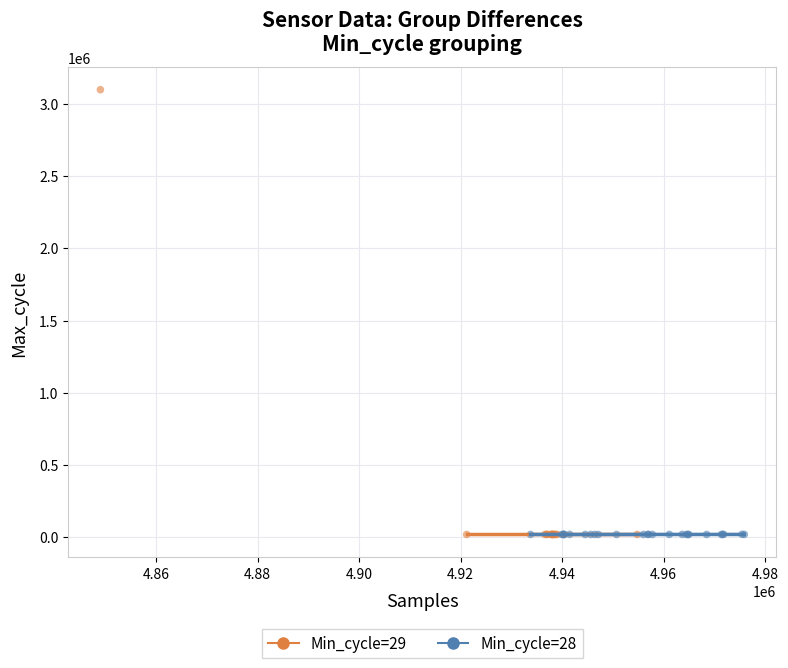

Which series has the largest Y range (max minus min)?

Min_cycle=29